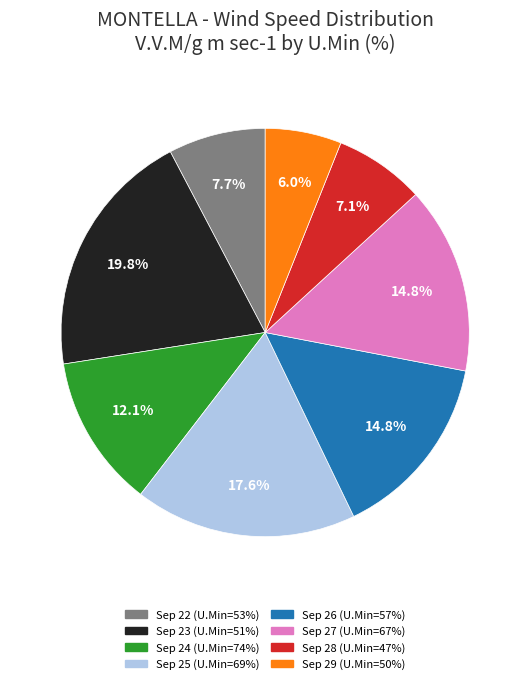

Does any single category account for the majority?

No